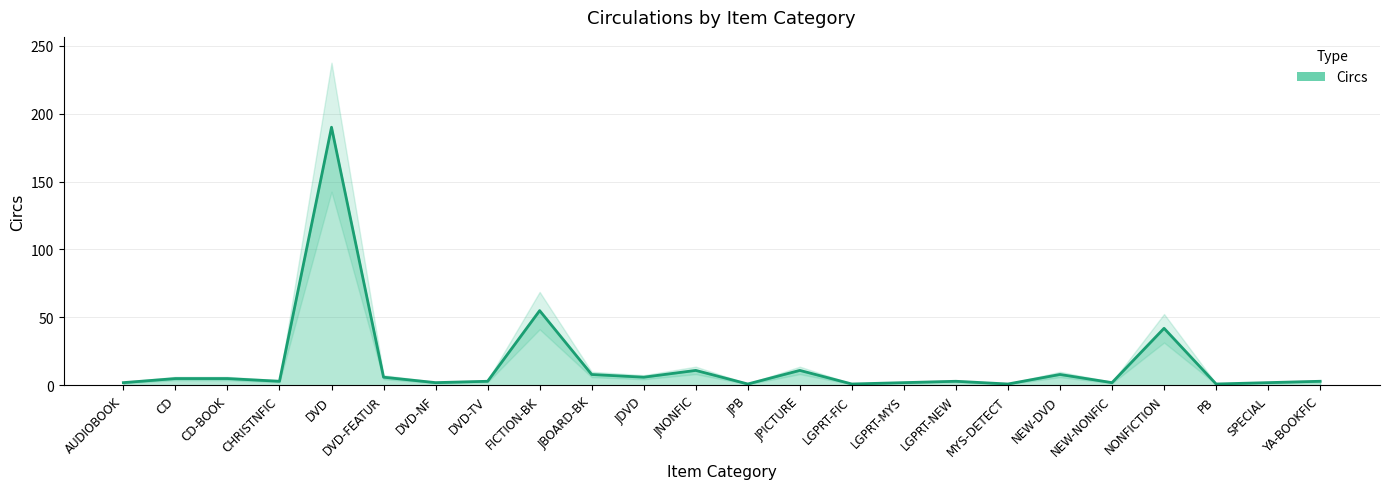

Where does the data first go above 3?

CD